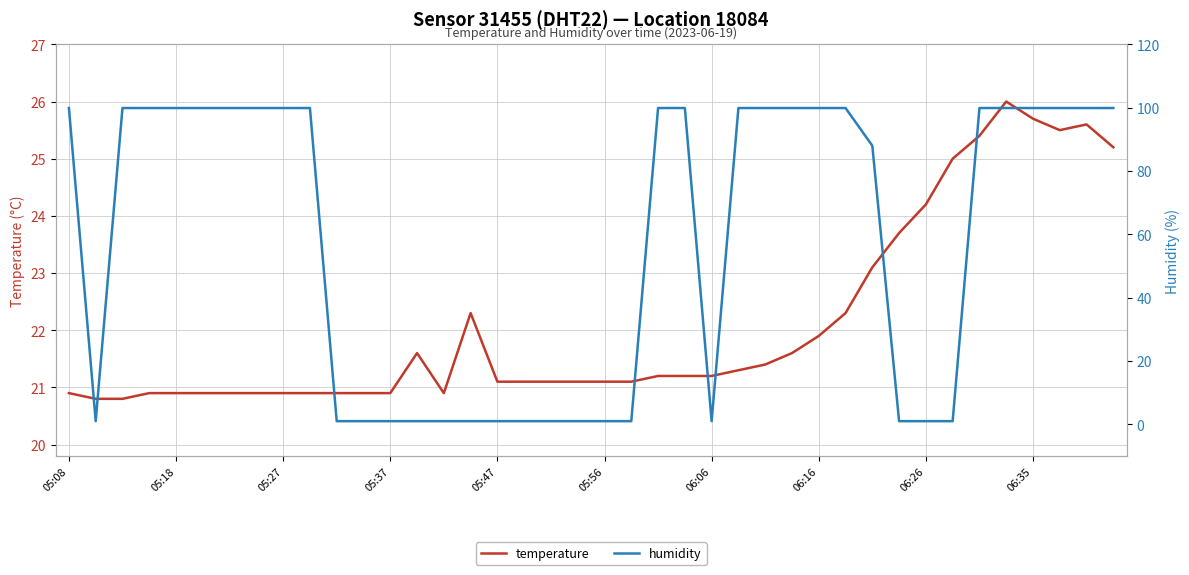

What is the sum of the temperature values at 06:16 and 05:37?

42.8